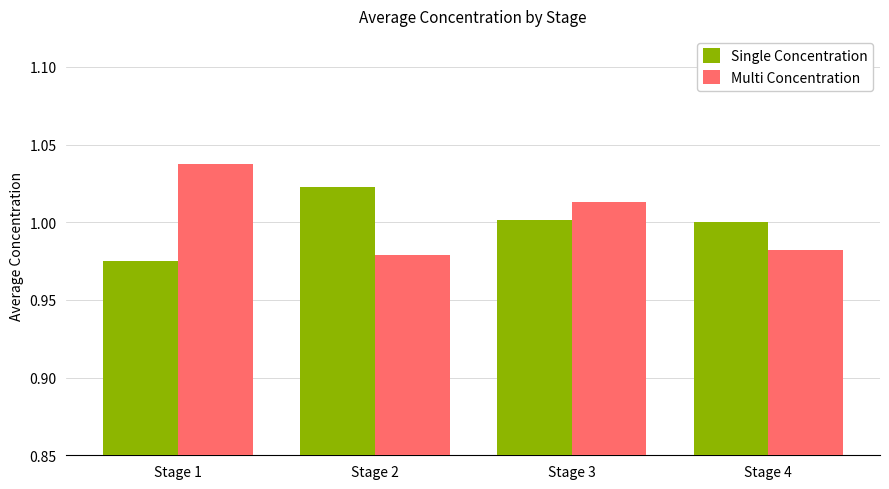

Count the number of categories in the chart.

4